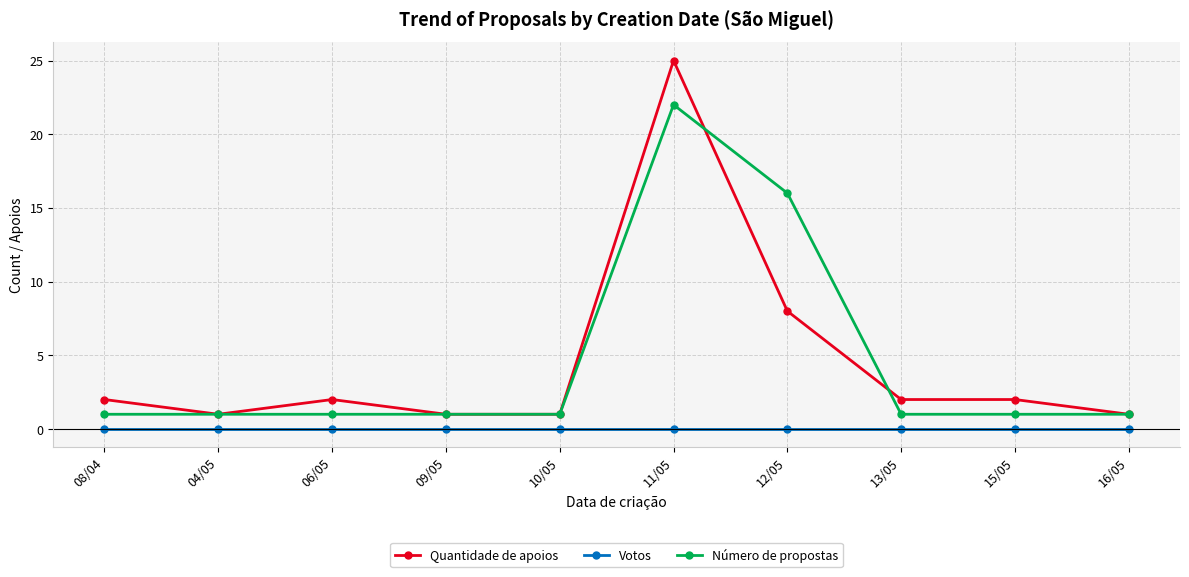

What is the label of the 7th point from the left?

12/05